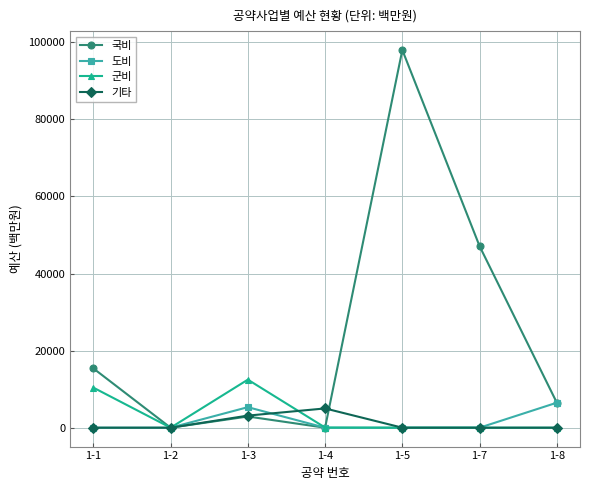

True or false: 국비 has more than 1 interior local peaks.

True